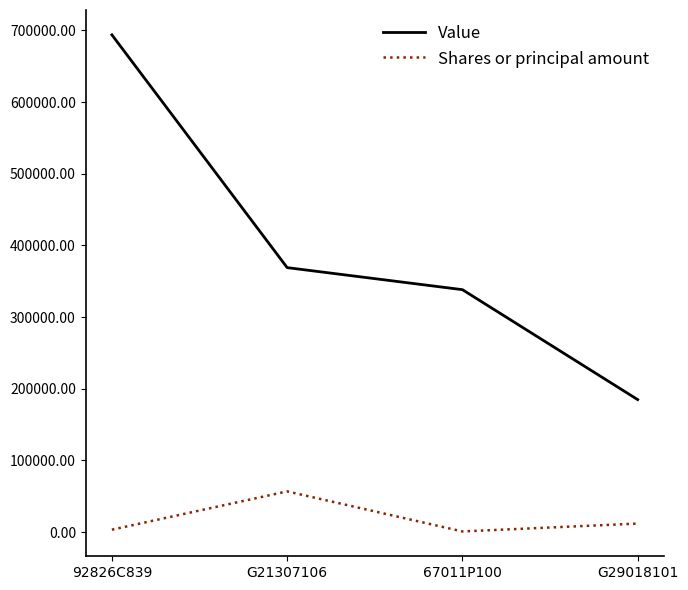

What is the sum of all Shares or principal amount values?

72840